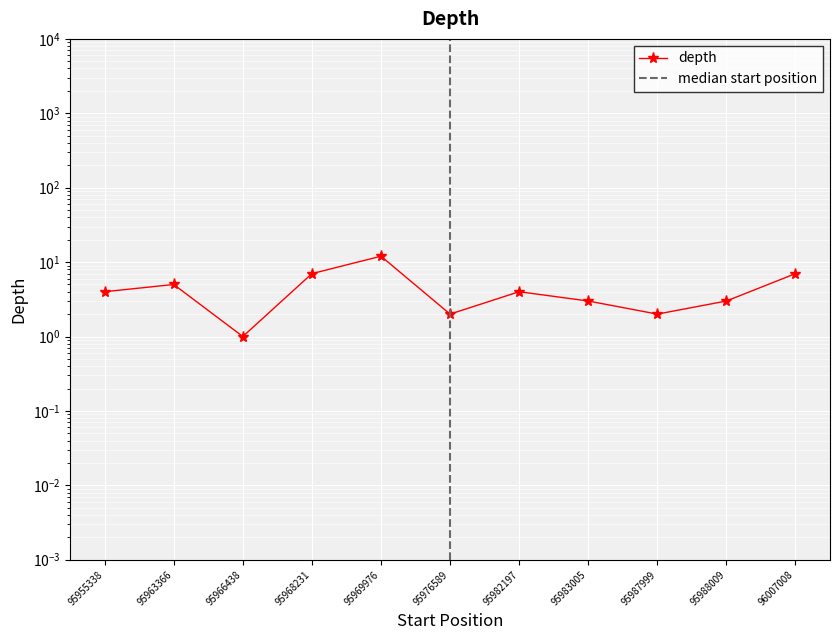

What is the sum of all values?

50